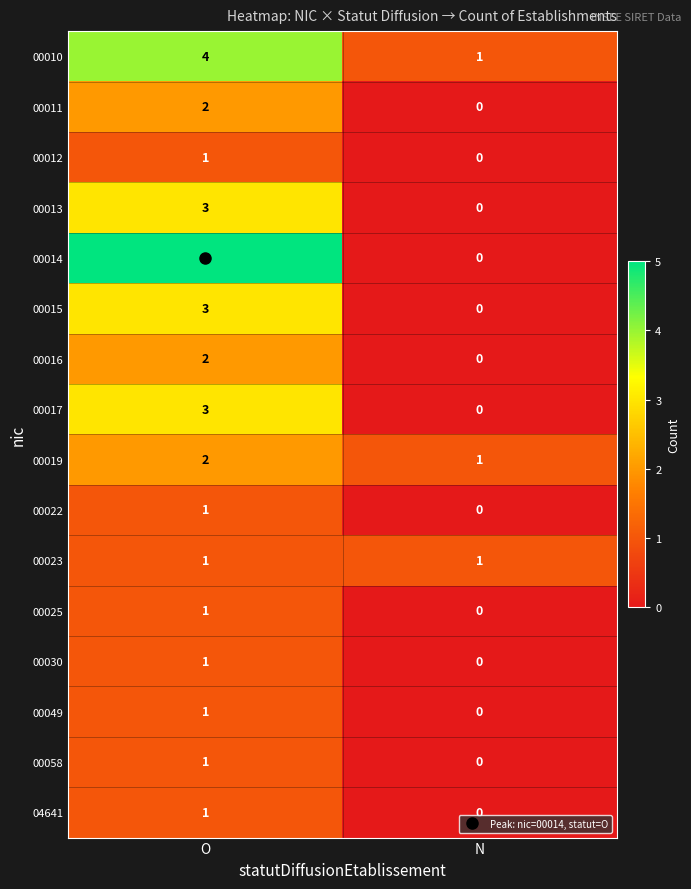

Rank the categories by 00010 value from highest to lowest.

O, N